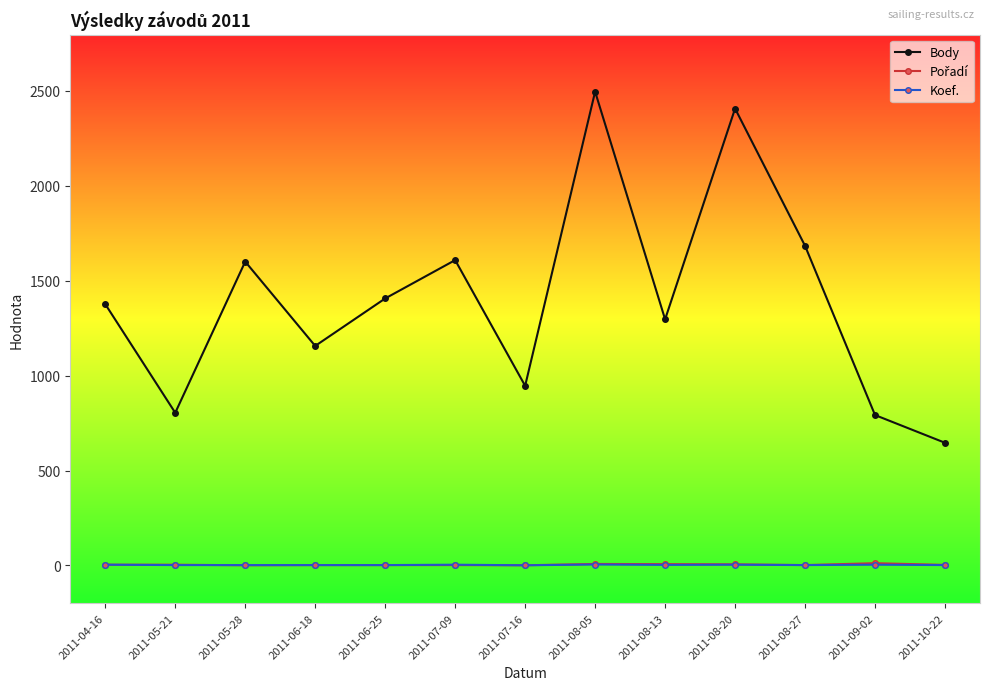

True or false: Body and Koef. intersect in this chart.

False